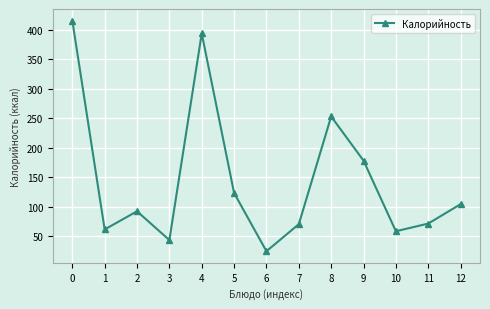

Approximately how many times larger is the value at 2 compared to 7?

1.3